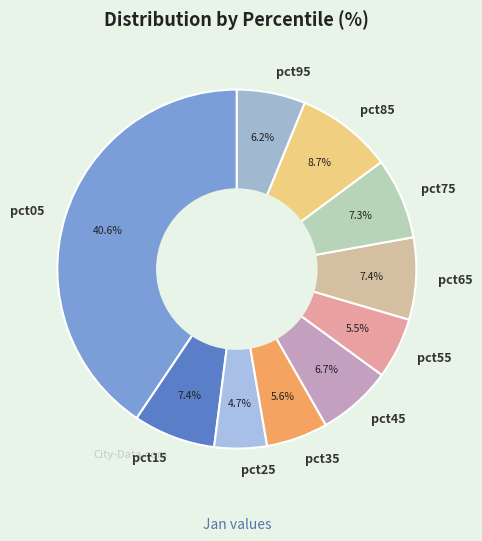

Which category has the biggest portion of the pie?

pct05